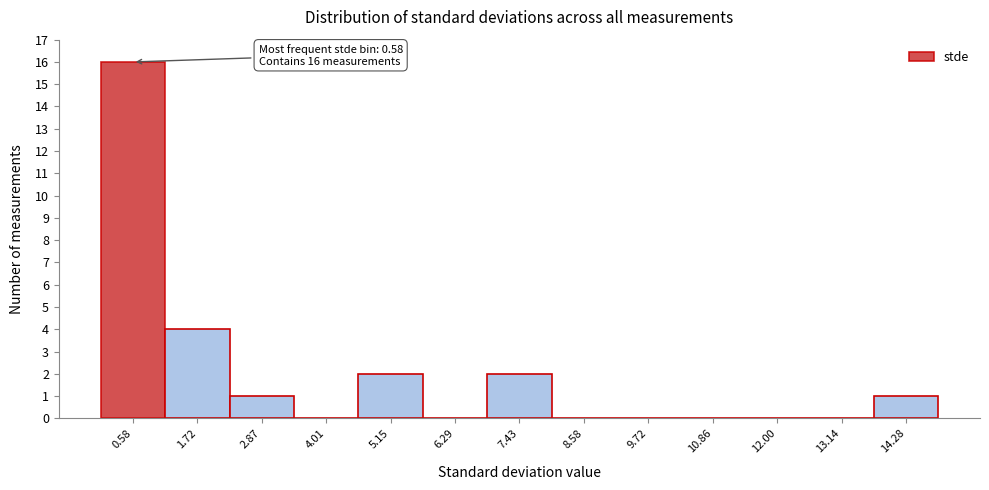

Over which range of the x-axis is the bar tallest?

0.0 to 1.2